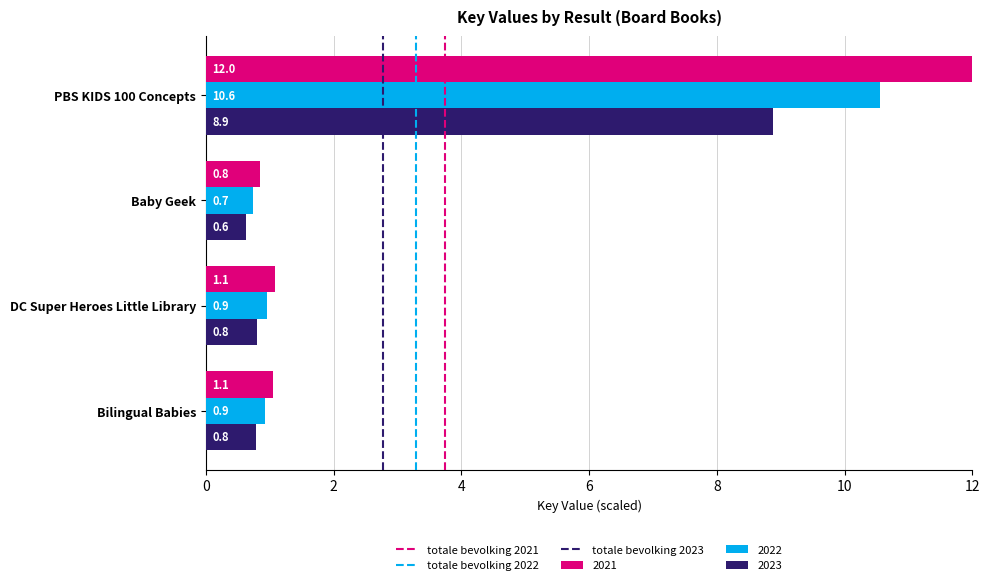

What is the sum of all 2023 values?

11.1